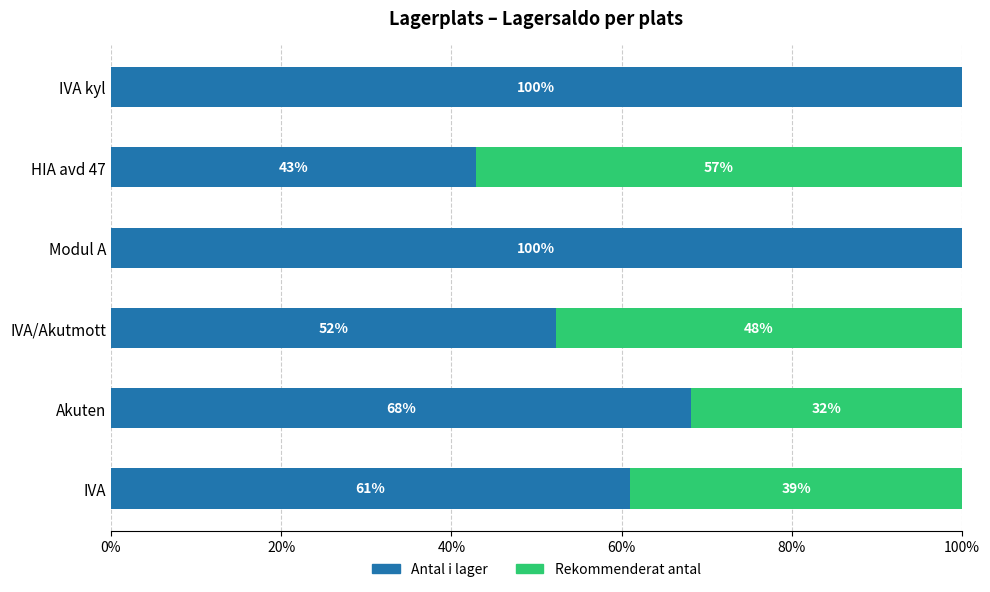

What is the total value across all series at IVA?

100.0